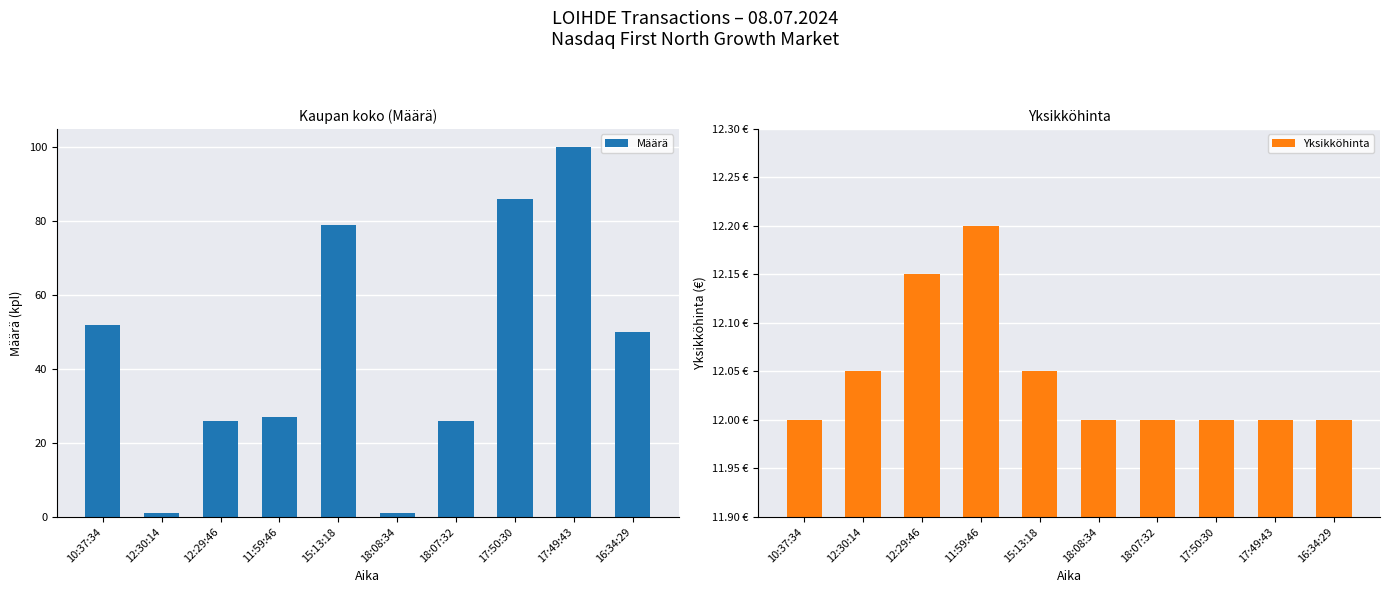

True or false: Yksikköhinta has a value of 12.0 at 16:34:29.

True